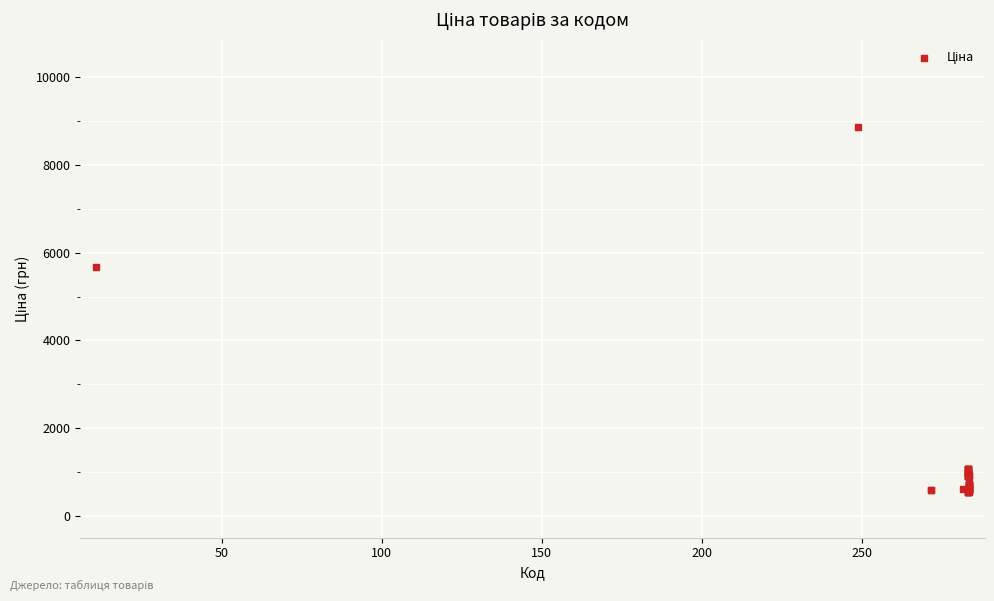

What Y value in the scatter plot is closest to 4693?

5673.8